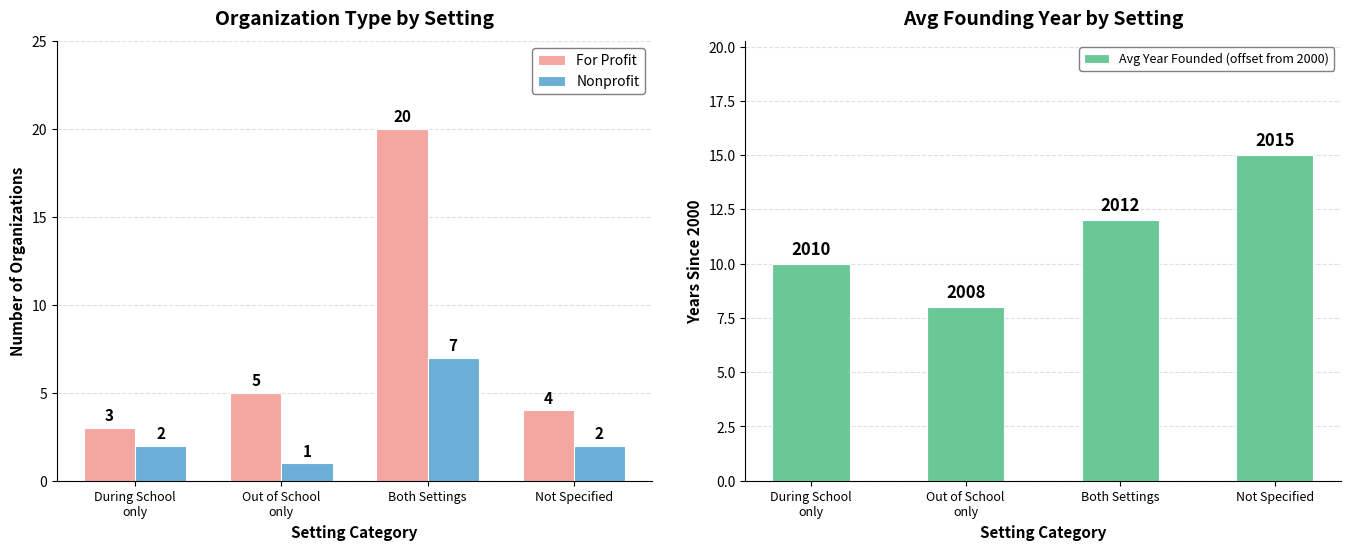

Where is For Profit nearest to the value 11?

Out of School
only